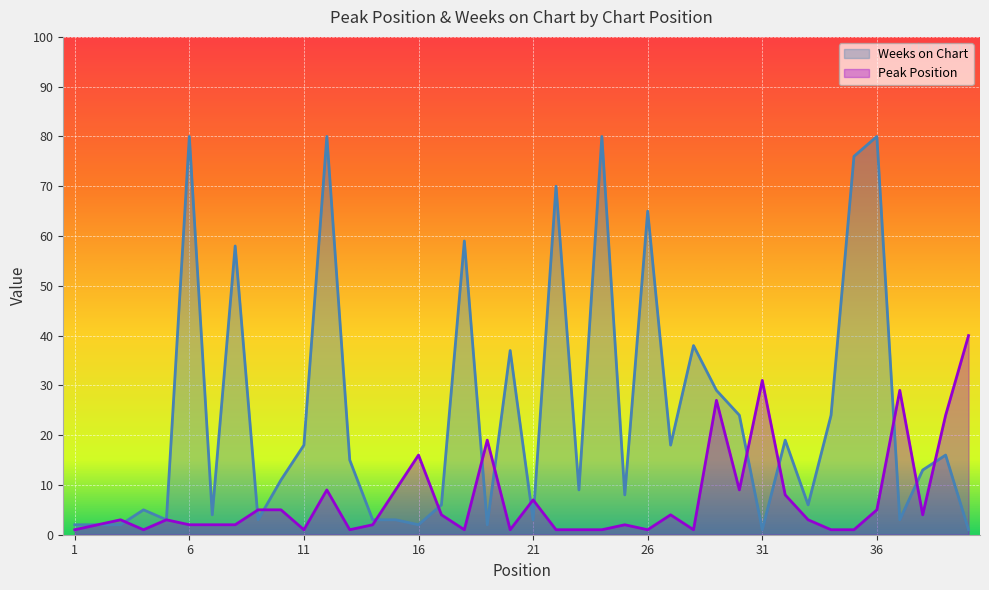

Does the chart display data point markers on the line(s)?

No